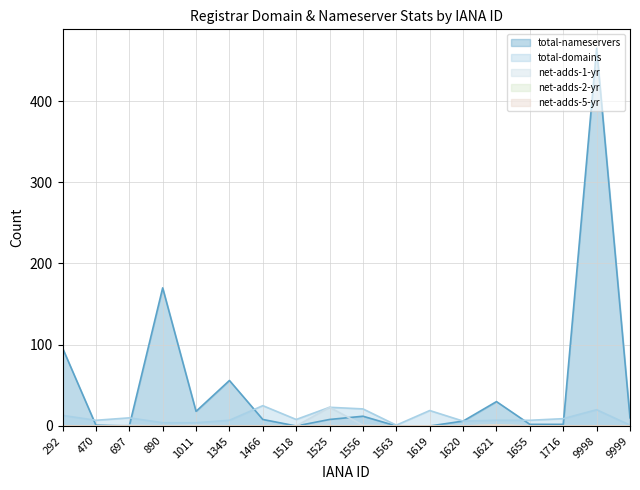

How many categories are shown in the chart?

18